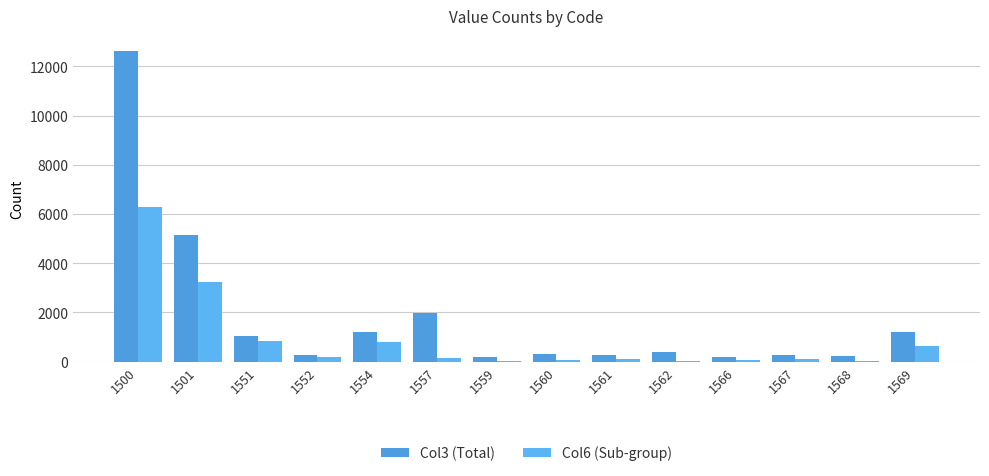

How many series are shown in this chart?

2